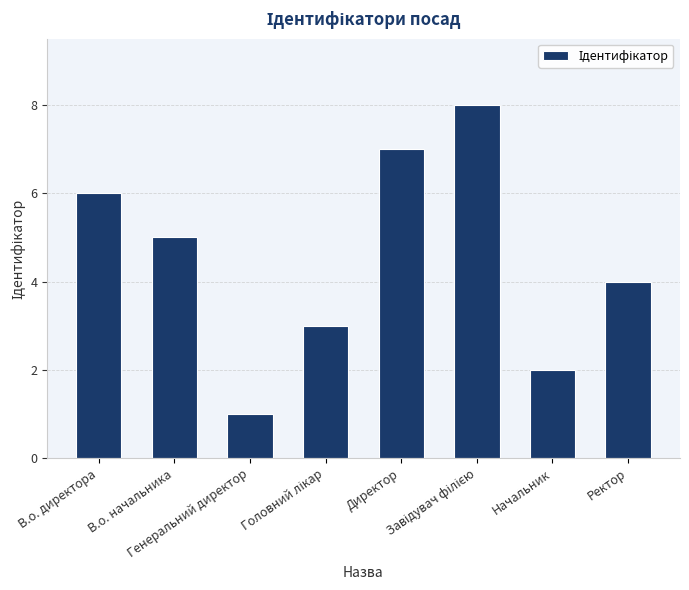

What is the sum of all values?

36